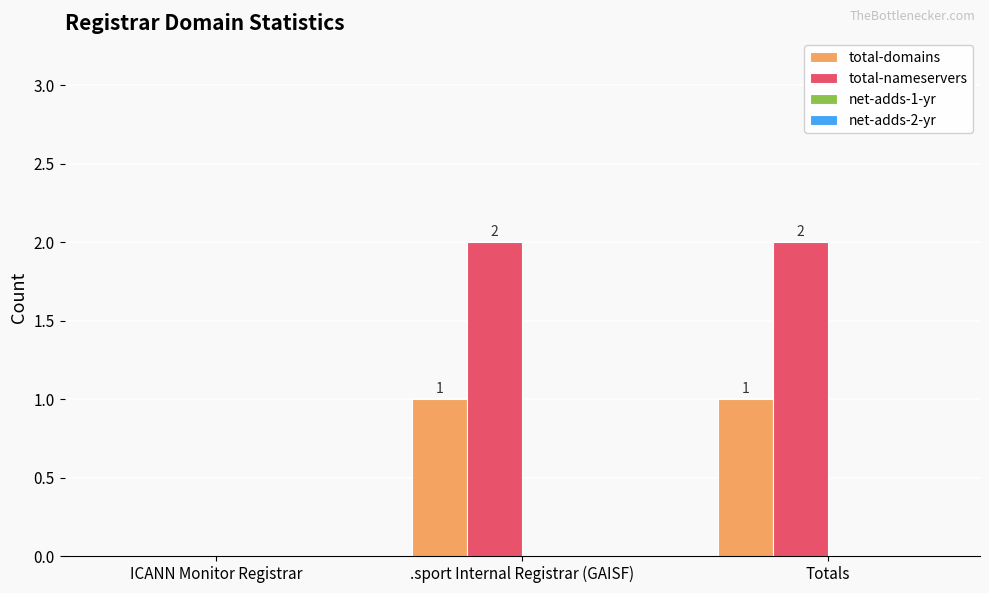

Between ICANN Monitor Registrar and .sport Internal Registrar (GAISF), which series saw the biggest shift?

total-nameservers